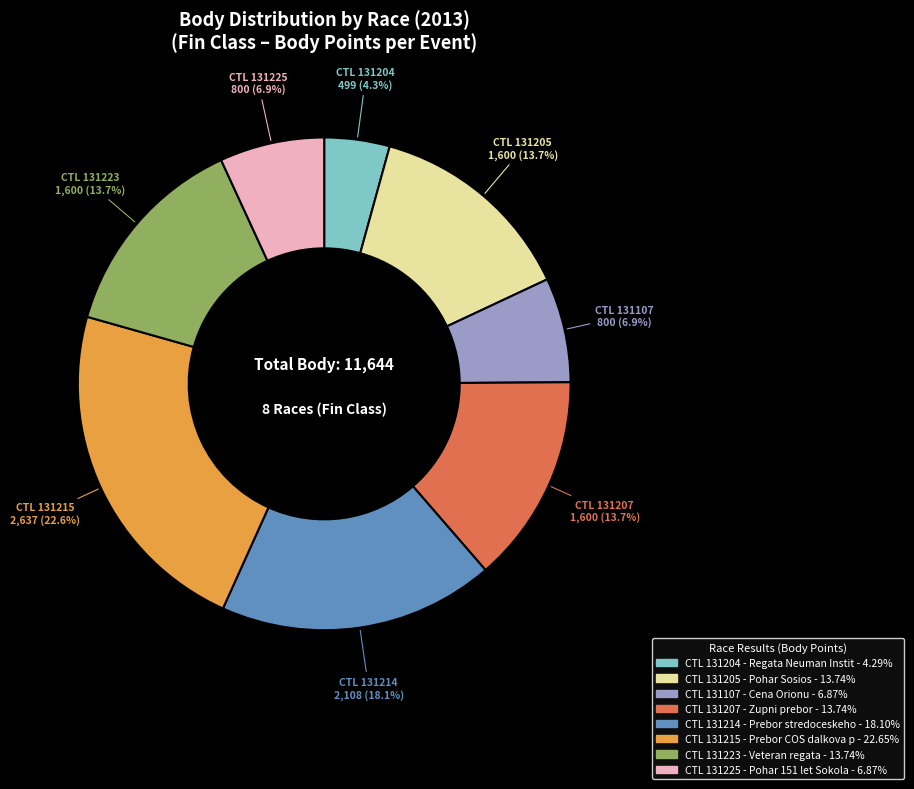

Is there any slice that represents more than half of the pie?

No